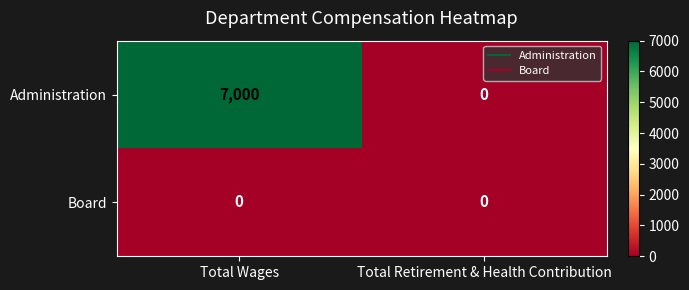

At which category is the sum across all series the highest?

Total Wages